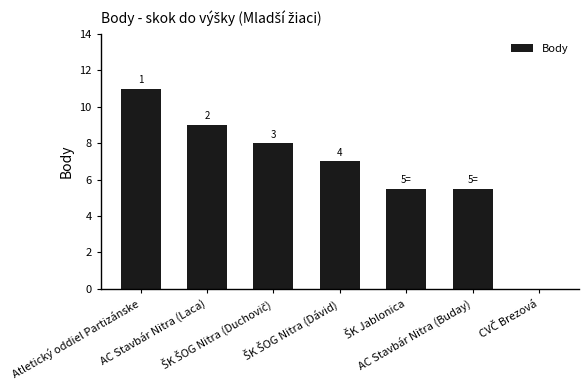

Are the bars horizontal?

No